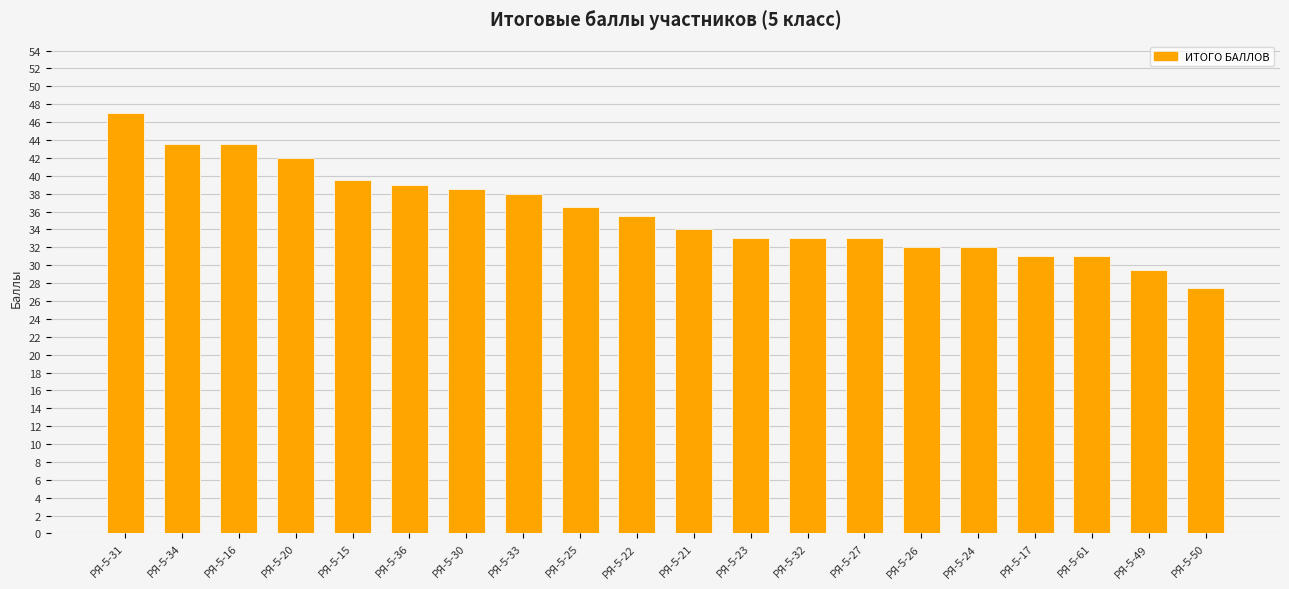

Reading right to left, transcribe all the data shown in this chart.

27.5	29.5	31.0	31.0	32.0	32.0	33.0	33.0	33.0	34.0	35.5	36.5	38.0	38.5	39.0	39.5	42.0	43.5	43.5	47.0